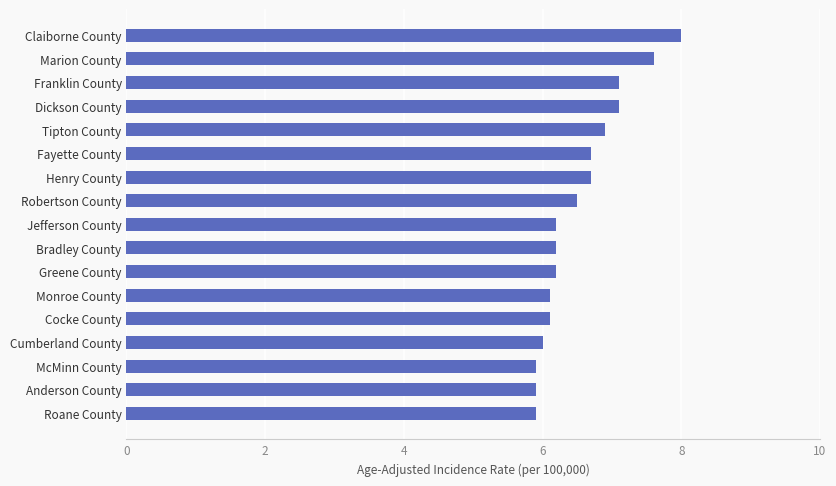

The chart shows a value of 6.5 at Robertson County. True or false?

True